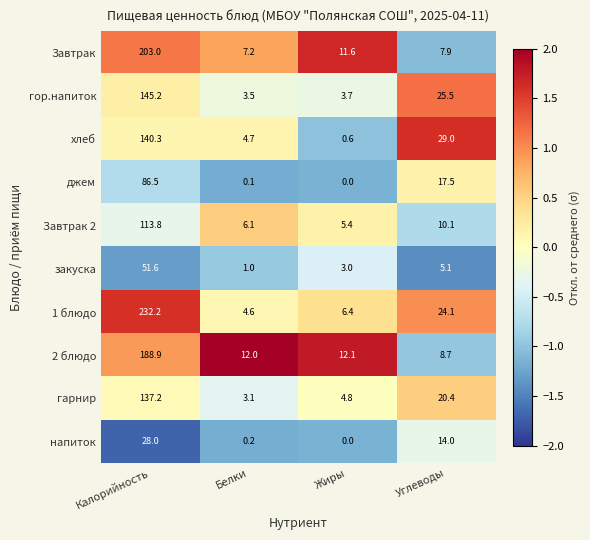

True or false: Завтрак 2 has a value of 6.1 at Белки.

True